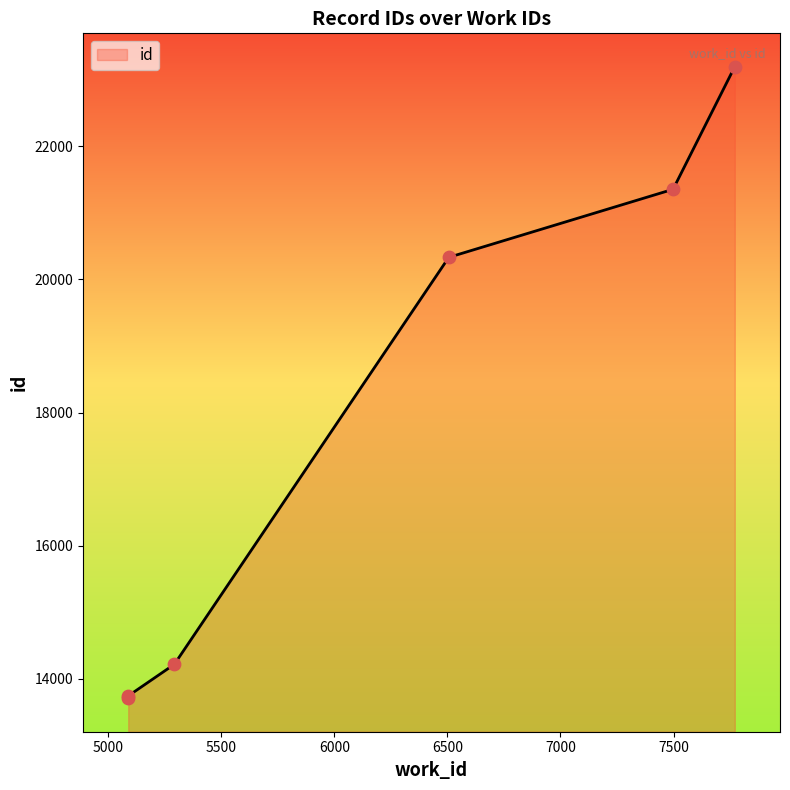

What is the change in value from 5292 to 7498?

+7136